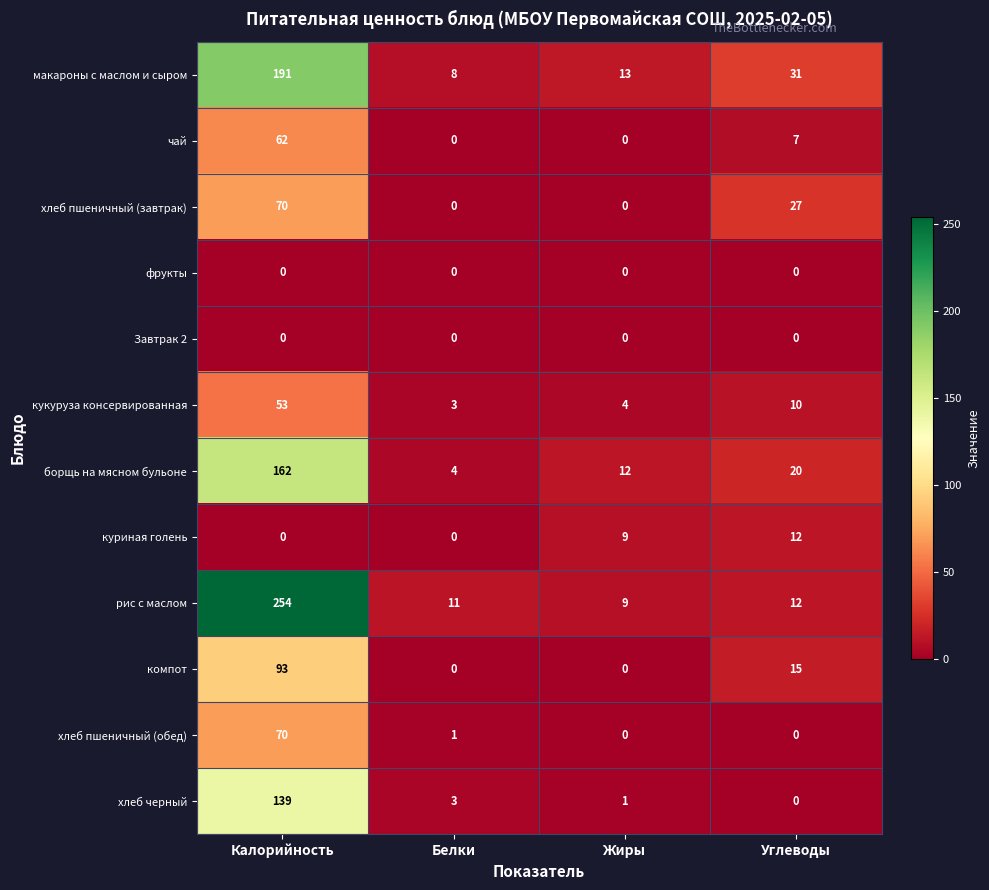

True or false: хлеб пшеничный (обед) has a value of -26 at Углеводы.

False